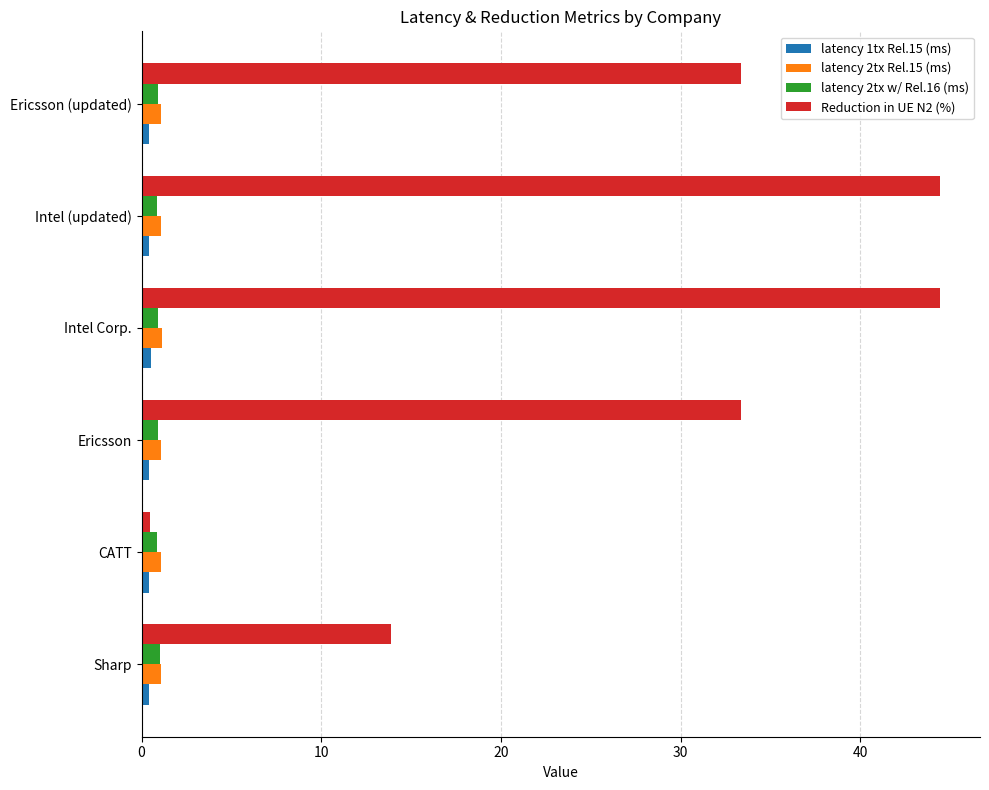

What is the maximum value shown in the chart?

44.4